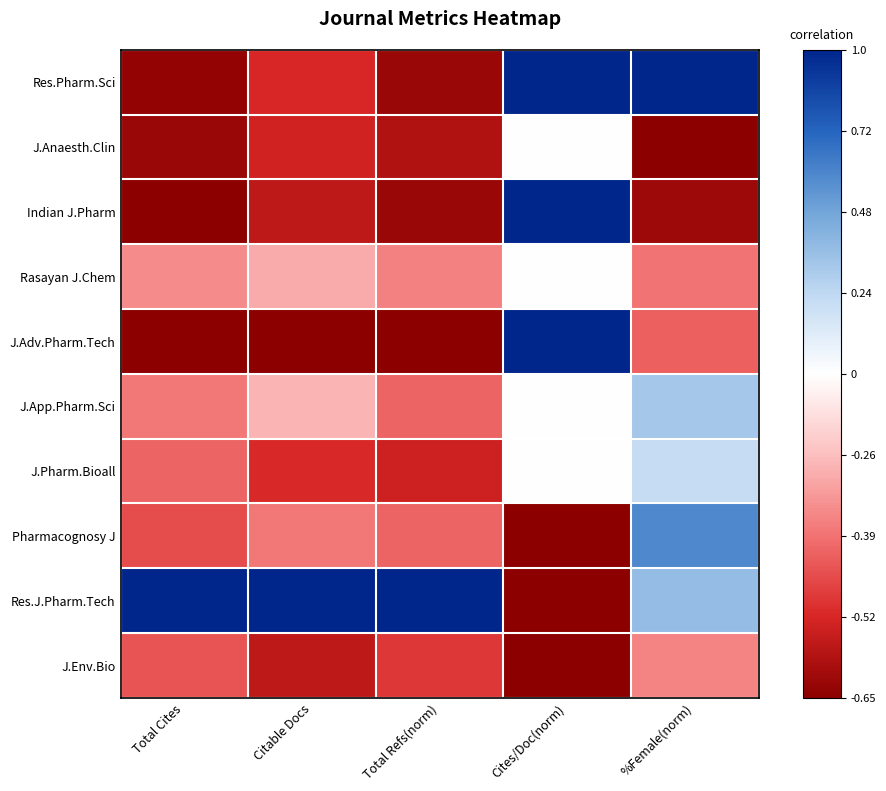

Reading left to right, list all the values displayed in this chart.

Res.Pharm.Sci: Total Cites=-1.0	Citable Docs=-0.7	Total Refs(norm)=-0.9	Cites/Doc(norm)=1.0	%Female(norm)=1.0
J.Anaesth.Clin: Total Cites=-0.9	Citable Docs=-0.8	Total Refs(norm)=-0.9	Cites/Doc(norm)=0.0	%Female(norm)=-1.0
Indian J.Pharm: Total Cites=-1.0	Citable Docs=-0.8	Total Refs(norm)=-0.9	Cites/Doc(norm)=1.0	%Female(norm)=-0.9
Rasayan J.Chem: Total Cites=-0.4	Citable Docs=-0.3	Total Refs(norm)=-0.5	Cites/Doc(norm)=0.0	%Female(norm)=-0.5
J.Adv.Pharm.Tech: Total Cites=-1.0	Citable Docs=-1.0	Total Refs(norm)=-1.0	Cites/Doc(norm)=1.0	%Female(norm)=-0.6
J.App.Pharm.Sci: Total Cites=-0.5	Citable Docs=-0.3	Total Refs(norm)=-0.5	Cites/Doc(norm)=0.0	%Female(norm)=0.3
J.Pharm.Bioall: Total Cites=-0.5	Citable Docs=-0.7	Total Refs(norm)=-0.8	Cites/Doc(norm)=0.0	%Female(norm)=0.2
Pharmacognosy J: Total Cites=-0.6	Citable Docs=-0.5	Total Refs(norm)=-0.5	Cites/Doc(norm)=-1.0	%Female(norm)=0.6
Res.J.Pharm.Tech: Total Cites=1.0	Citable Docs=1.0	Total Refs(norm)=1.0	Cites/Doc(norm)=-1.0	%Female(norm)=0.4
J.Env.Bio: Total Cites=-0.6	Citable Docs=-0.8	Total Refs(norm)=-0.7	Cites/Doc(norm)=-1.0	%Female(norm)=-0.4